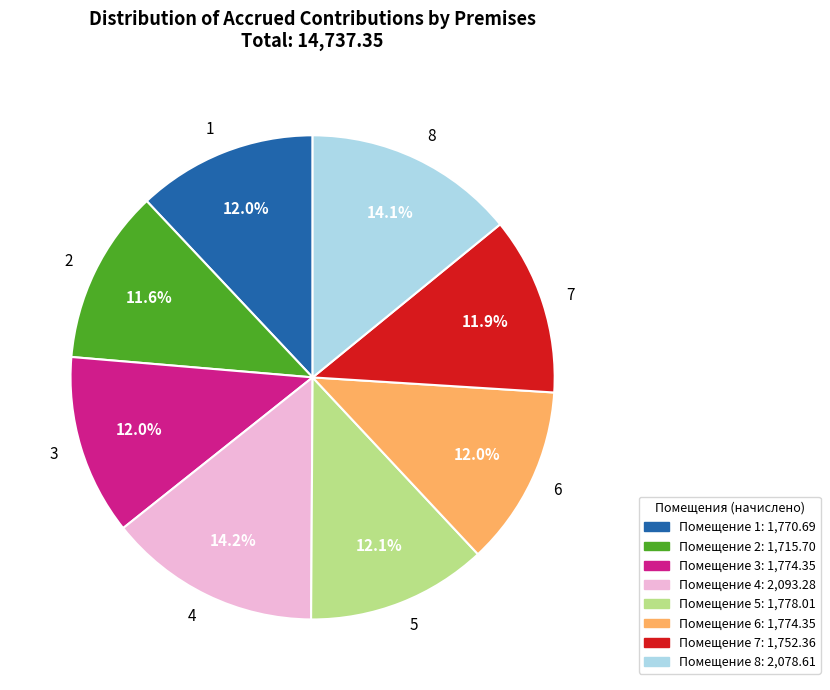

To the nearest percent, what is the combined percentage of 8 and 7?

26%